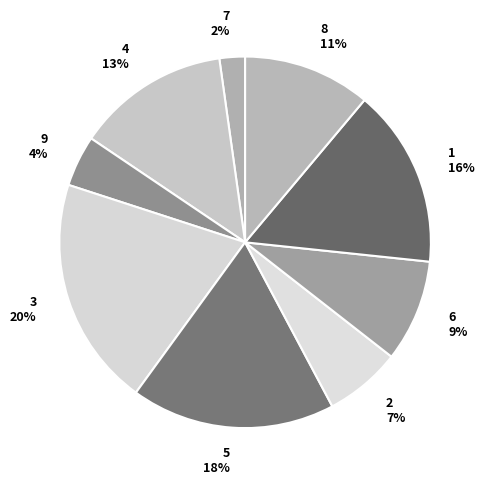

Is 5 the majority of the pie?

No